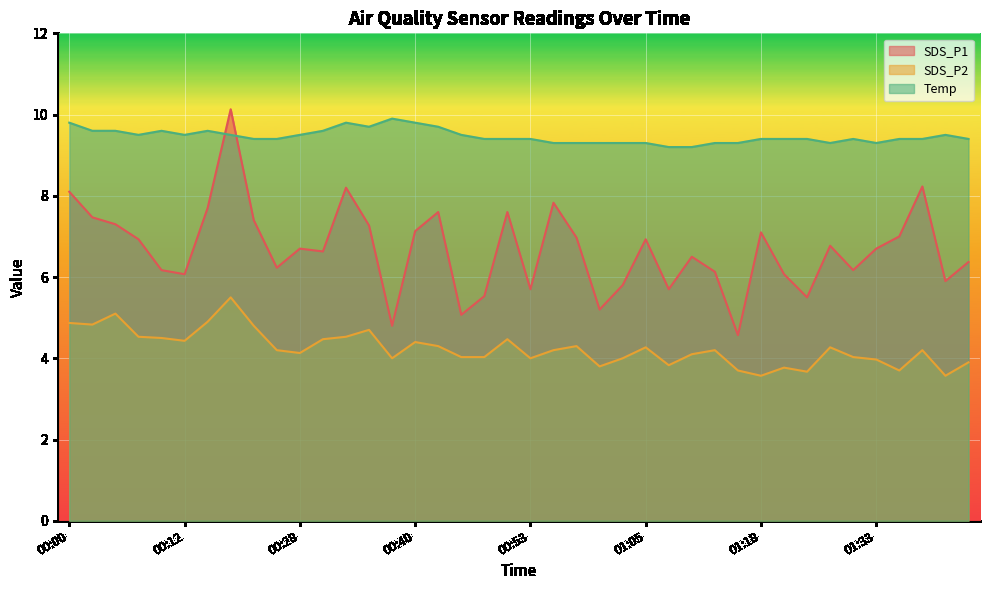

Which label corresponds to the smallest value in the chart?

01:18